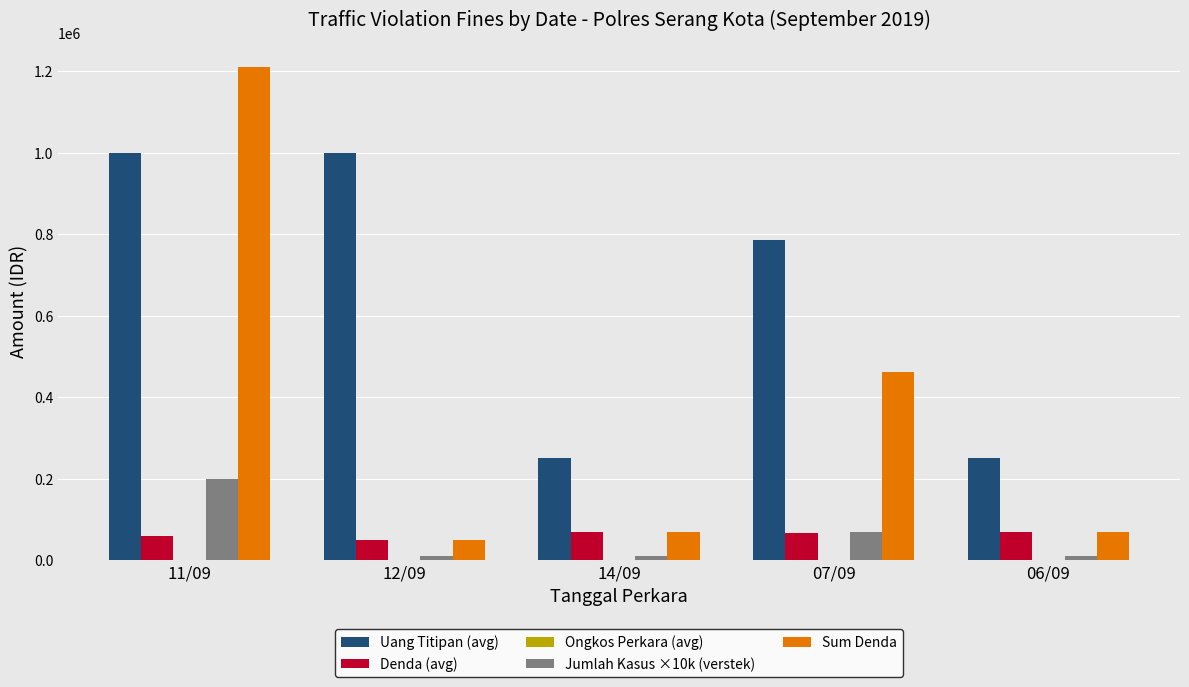

Where is Uang Titipan (avg) nearest to the value 625000?

07/09